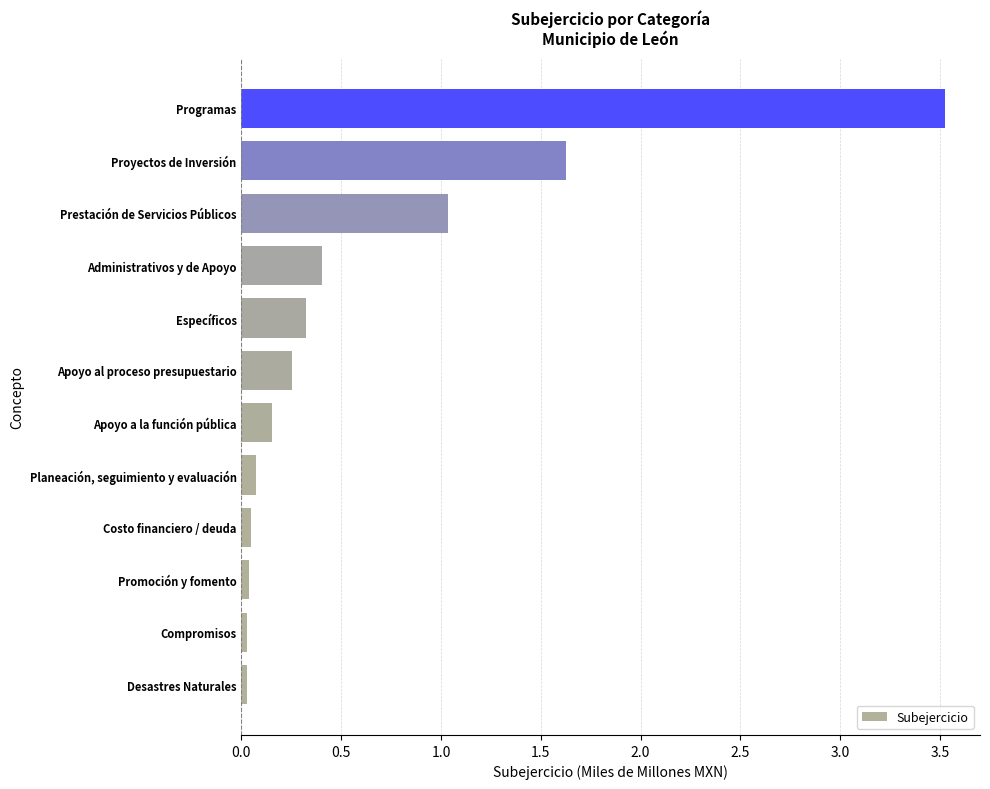

The value at Administrativos y de Apoyo is 0.2. True or false?

False